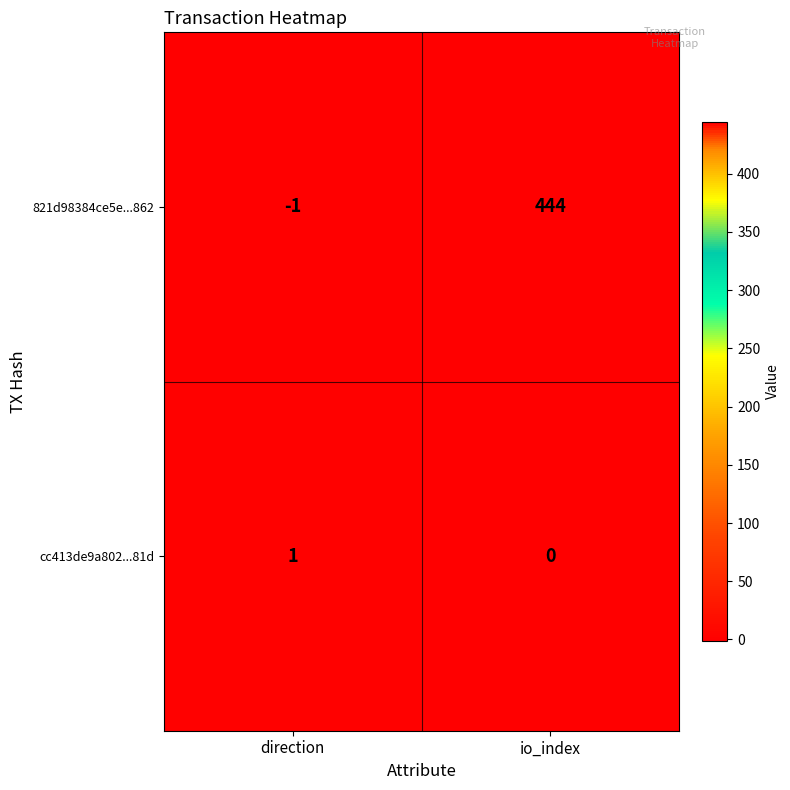

Reading left to right, what are all the values shown in this chart?

821d98384ce5e...862: -1	444
cc413de9a802...81d: 1	0